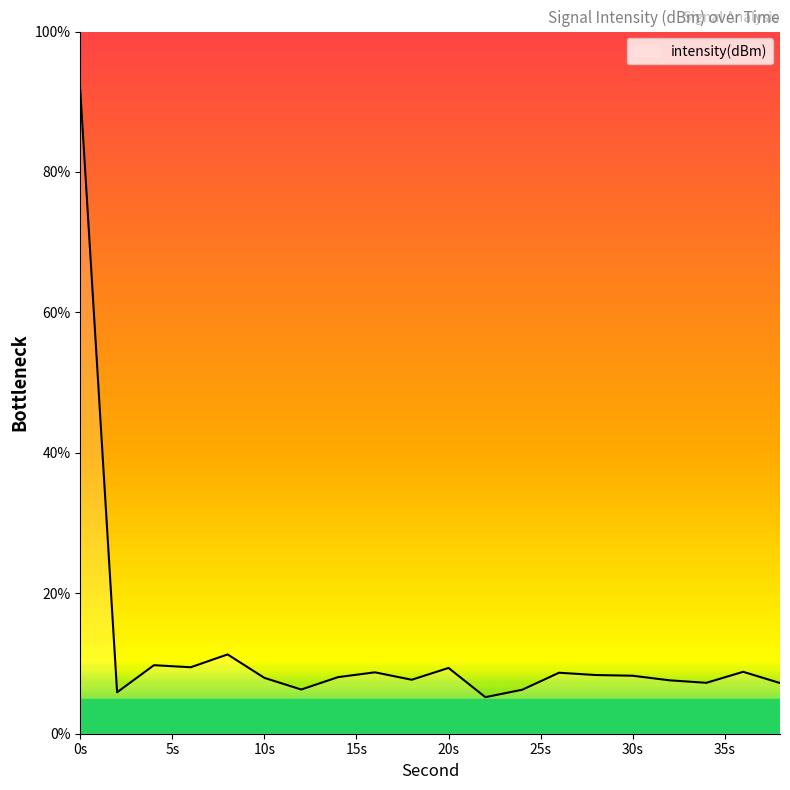

What is the difference between the maximum and minimum values?

86.4